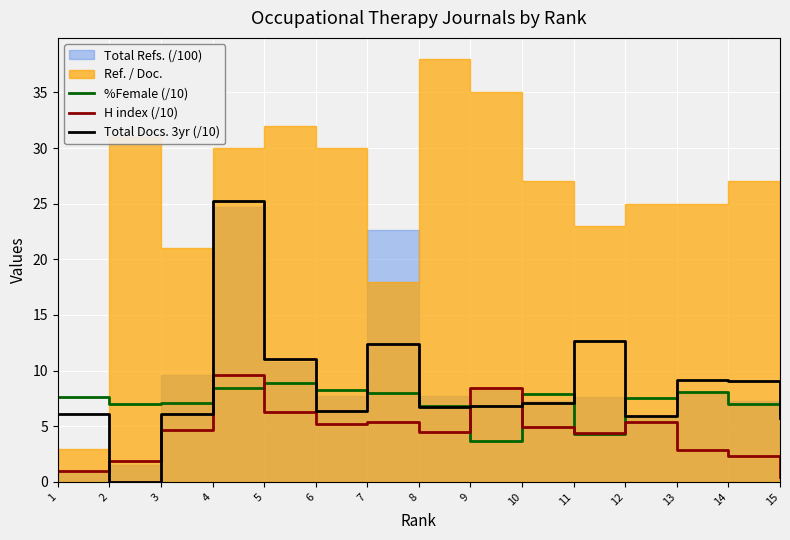

Where does the %Female (/10) series first go above 7?

1